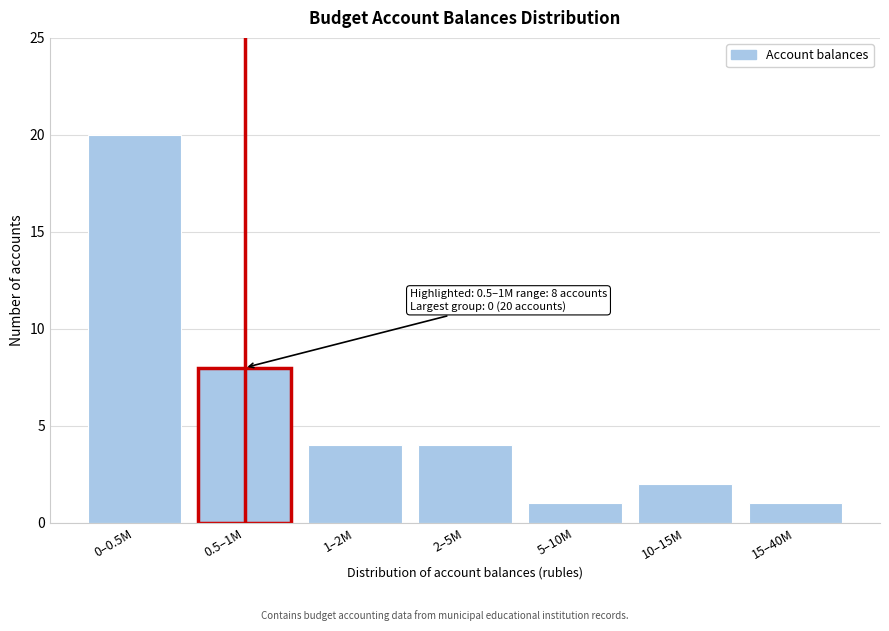

Reading left to right, list all the values displayed in this chart.

0–0.5M=20	0.5–1M=8	1–2M=4	2–5M=4	5–10M=1	10–15M=2	15–40M=1